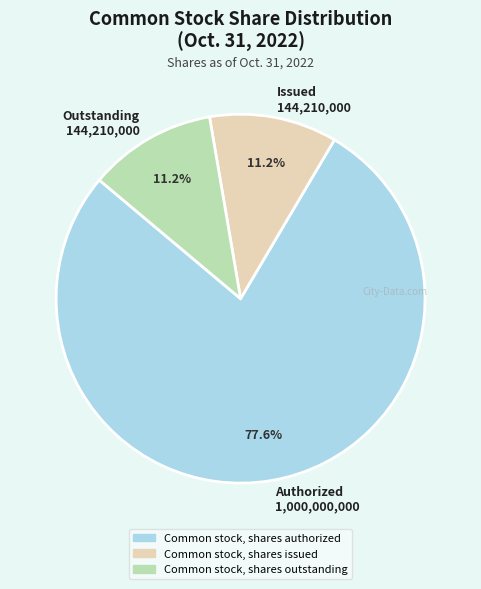

Combined, do Authorized 1,000,000,000 and Outstanding 144,210,000 account for over 50%?

Yes